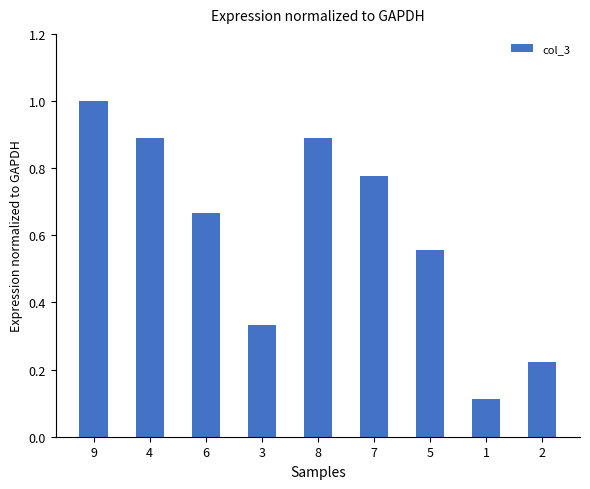

Which has a higher value, 8 or 9?

9